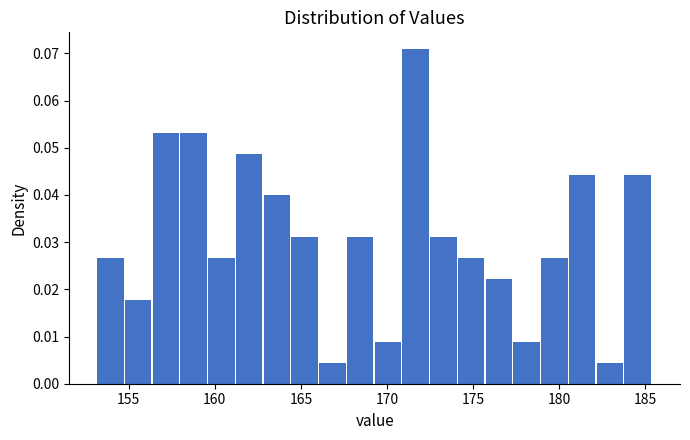

Around what value on the x-axis is the tallest bar? Give the approximate position of its centre, as read against the axis.

171.5